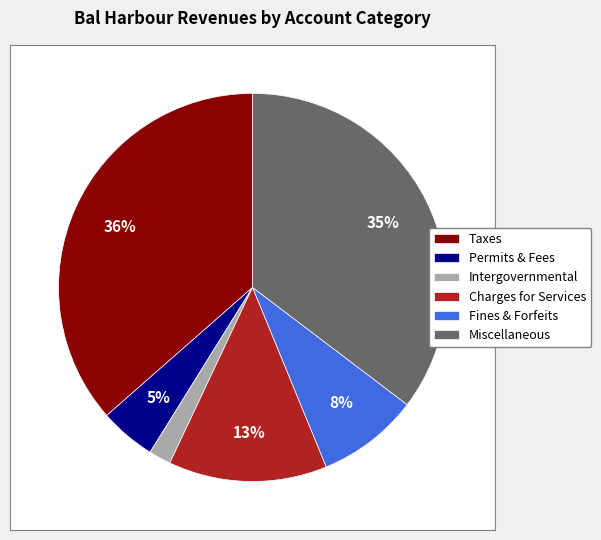

Which has a higher value, Intergovernmental or Charges for Services?

Charges for Services